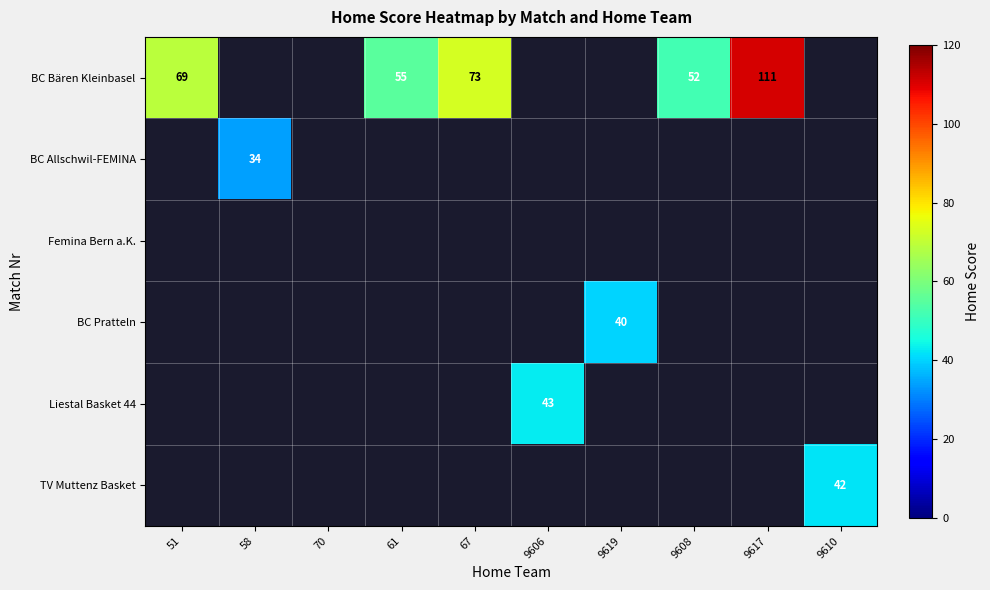

The BC Bären Kleinbasel series shows 112 at 51. True or false?

False